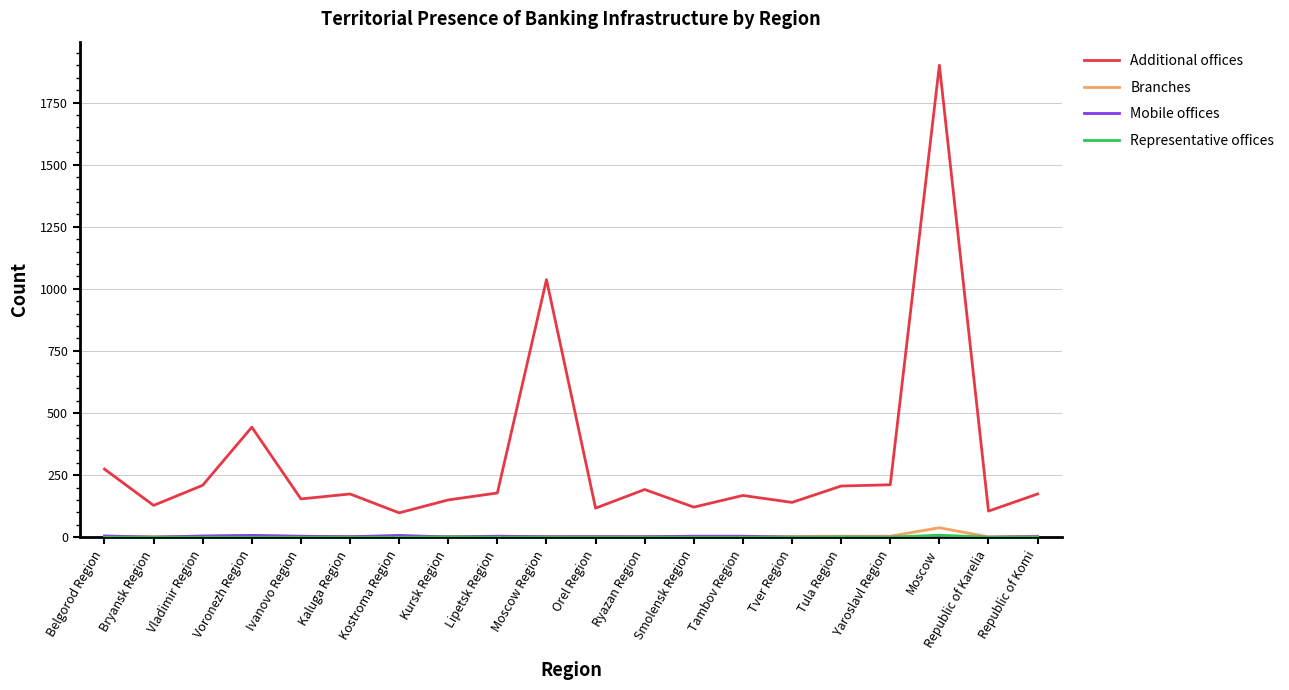

True or false: Additional offices and Branches cross at least once.

False